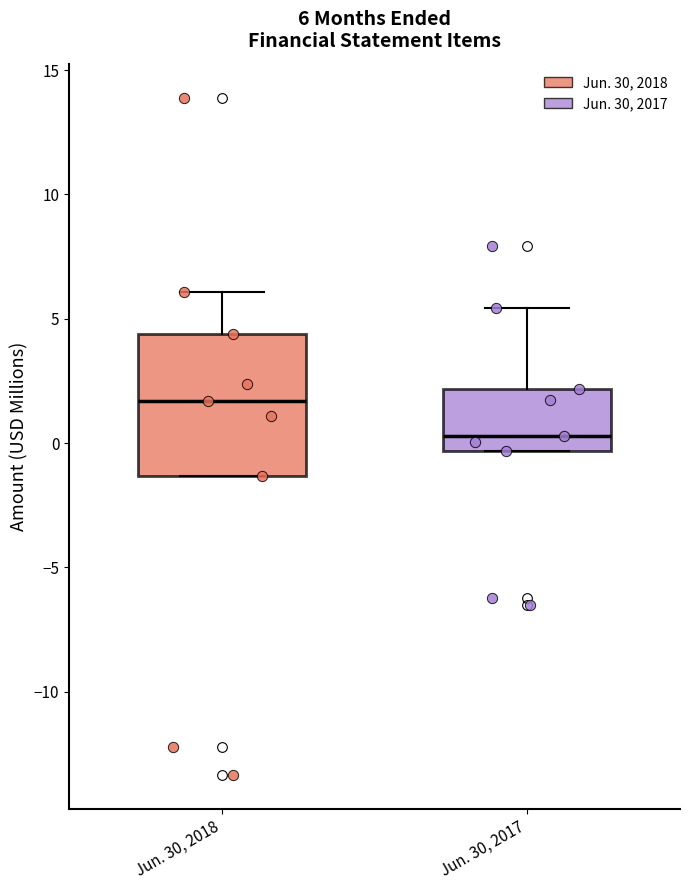

Which box is the tallest, from its lower edge to its upper edge?

Jun. 30, 2018